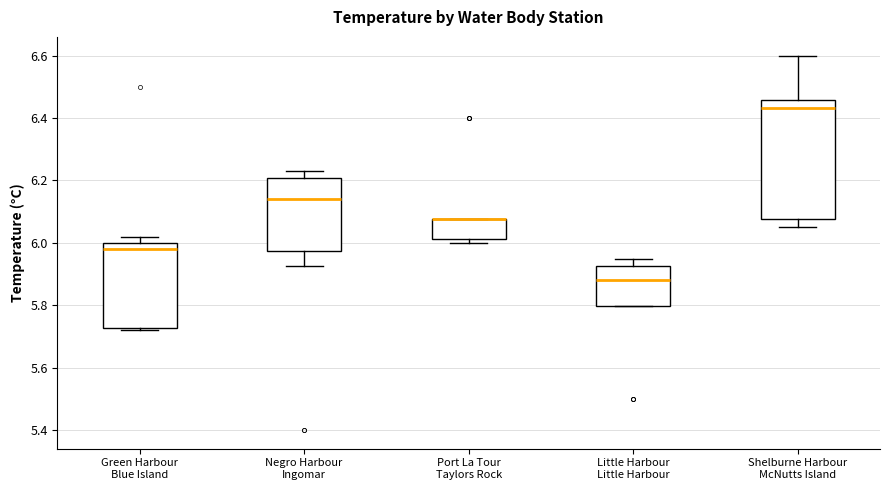

Where does the median line of the box for Green Harbour Blue Island sit on the y-axis? The values are not printed on the chart, so give them approximately, as read against the axis.

5.98